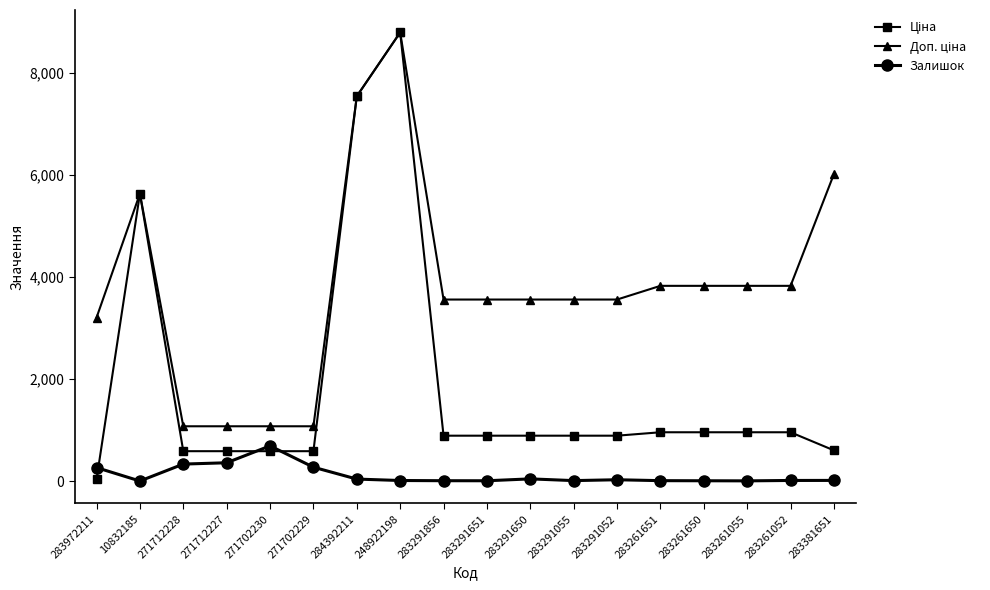

What is the difference between the highest and lowest values at 271712228?

741.5